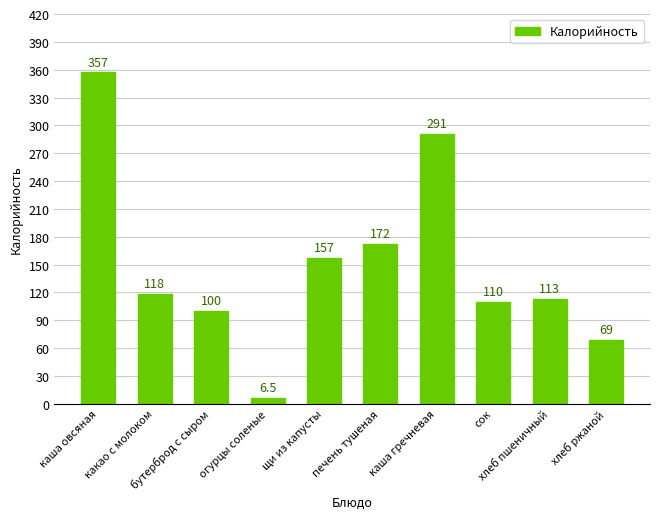

The chart shows a value of 157.0 at щи из капусты. True or false?

True